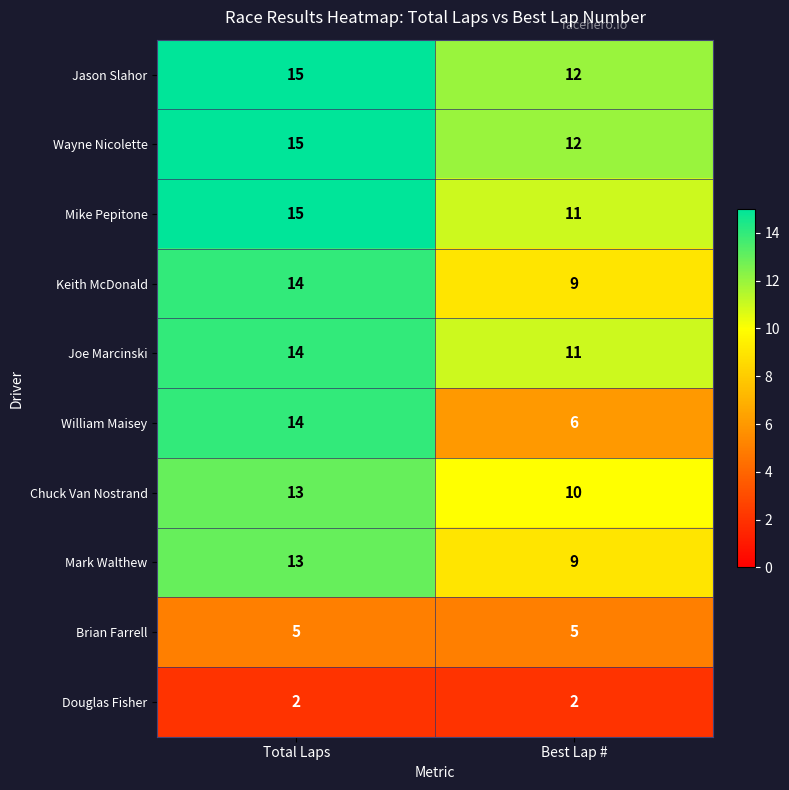

What is the difference between the Keith McDonald values at Best Lap # and Total Laps?

5